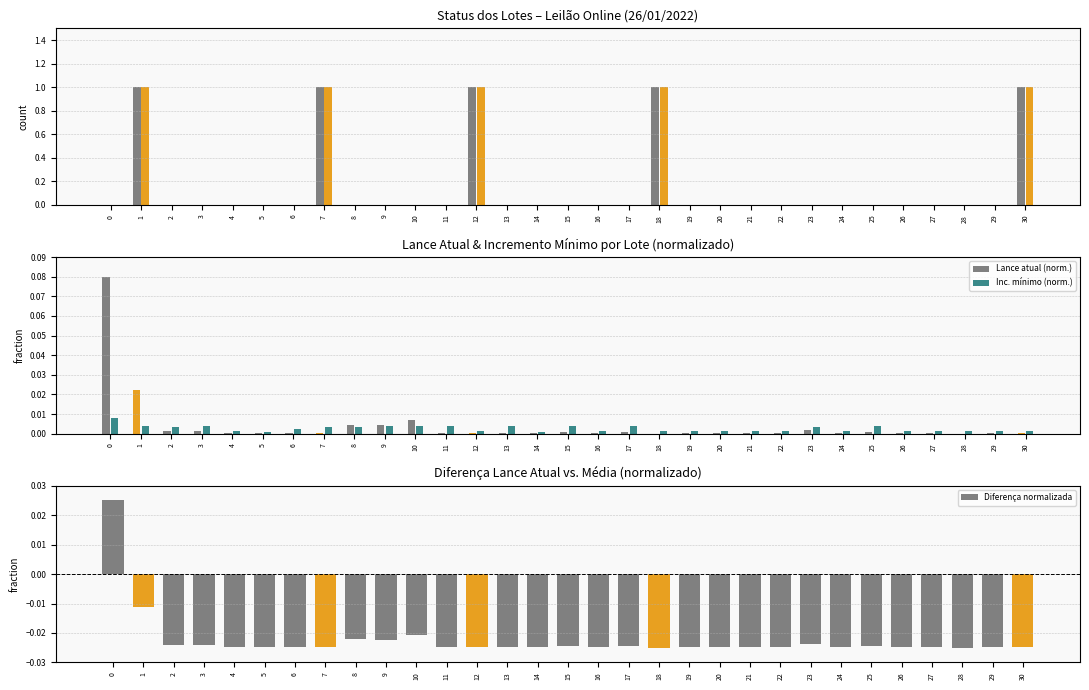

Count the number of categories in the chart.

31